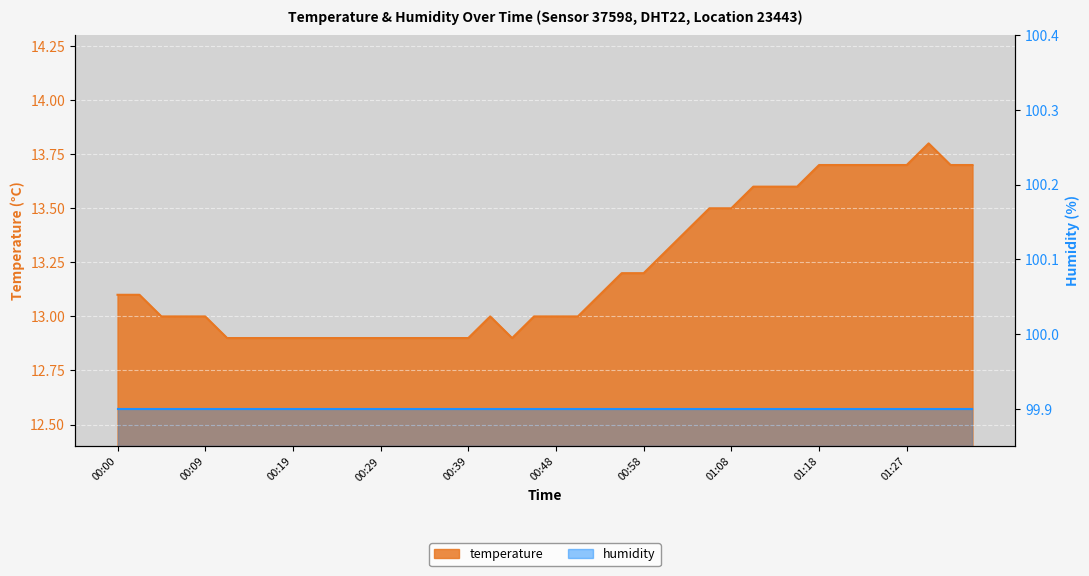

What is the label of the 2nd point from the right?

01:32